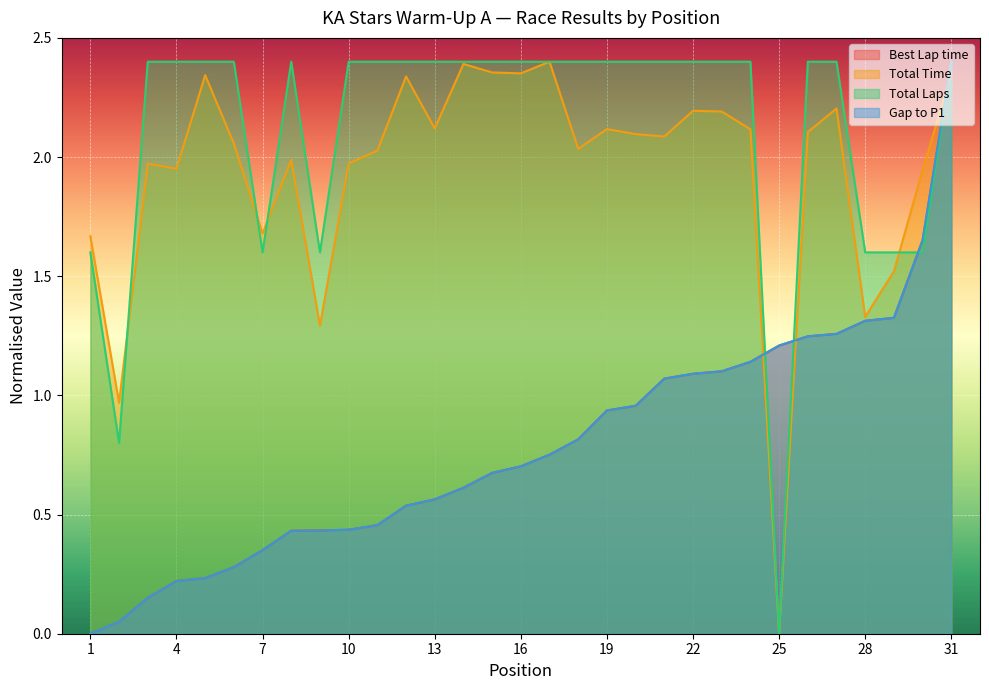

Reading right to left, list all the values displayed in this chart.

Best Lap time: 2.4	1.7	1.3	1.3	1.3	1.2	1.2	1.1	1.1	1.1	1.1	1.0	0.9	0.8	0.8	0.7	0.7	0.6	0.6	0.5	0.5	0.4	0.4	0.4	0.4	0.3	0.2	0.2	0.2	0.0	0.0
Total Time: 2.4	1.9	1.5	1.3	2.2	2.1	0.0	2.1	2.2	2.2	2.1	2.1	2.1	2.0	2.4	2.4	2.4	2.4	2.1	2.3	2.0	2.0	1.3	2.0	1.7	2.1	2.3	2.0	2.0	1.0	1.7
Total Laps: 2.4	1.6	1.6	1.6	2.4	2.4	0.0	2.4	2.4	2.4	2.4	2.4	2.4	2.4	2.4	2.4	2.4	2.4	2.4	2.4	2.4	2.4	1.6	2.4	1.6	2.4	2.4	2.4	2.4	0.8	1.6
Gap to P1: 2.4	1.7	1.3	1.3	1.3	1.2	1.2	1.1	1.1	1.1	1.1	1.0	0.9	0.8	0.8	0.7	0.7	0.6	0.6	0.5	0.5	0.4	0.4	0.4	0.4	0.3	0.2	0.2	0.2	0.0	0.0